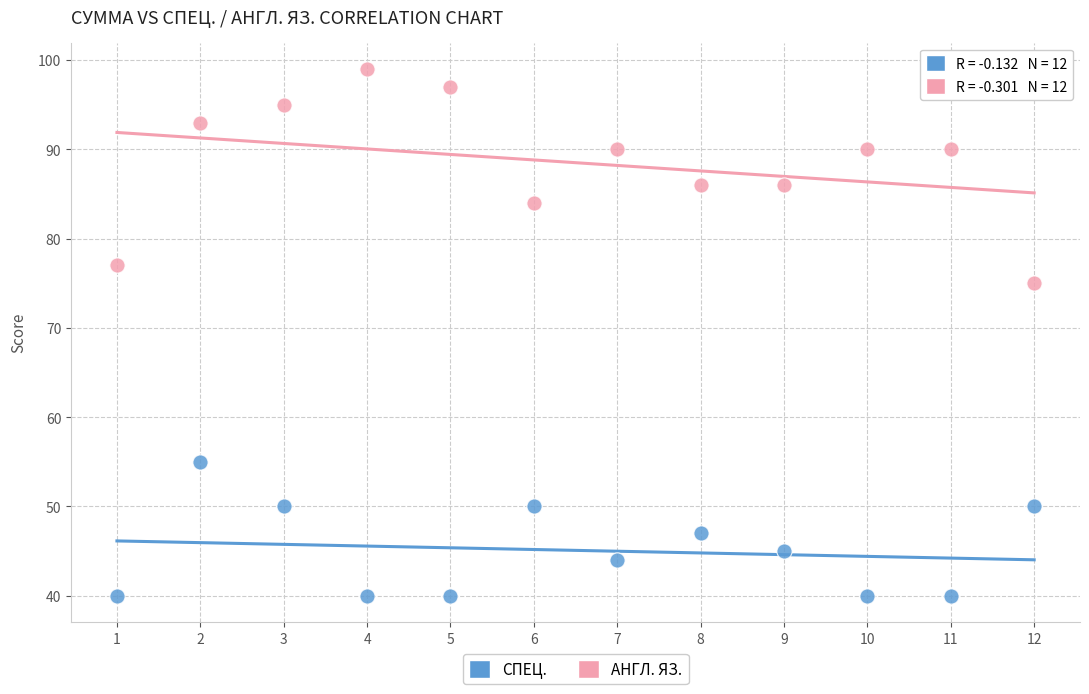

Across all data points, what is the range of Y values (max minus min)?

59